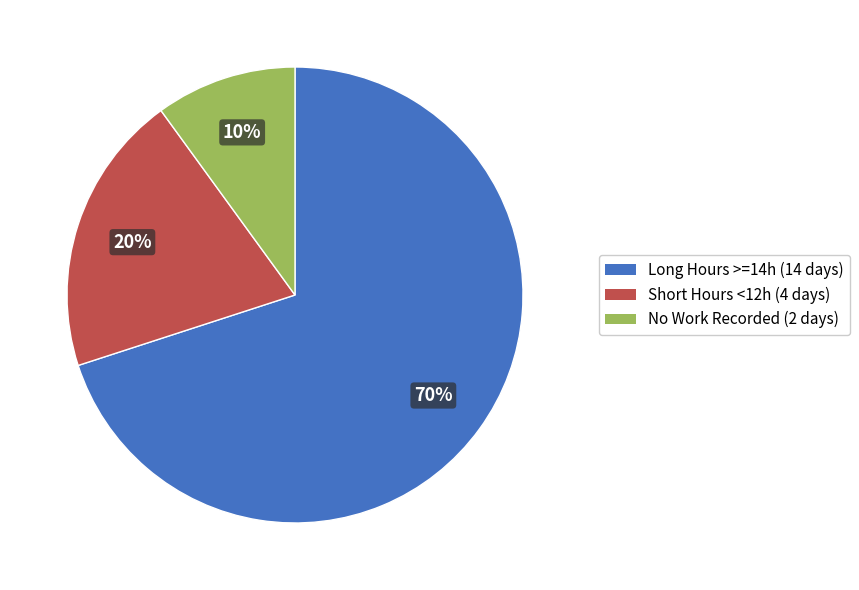

To the nearest percent, what portion does Short Hours <12h (4 days) represent?

20%